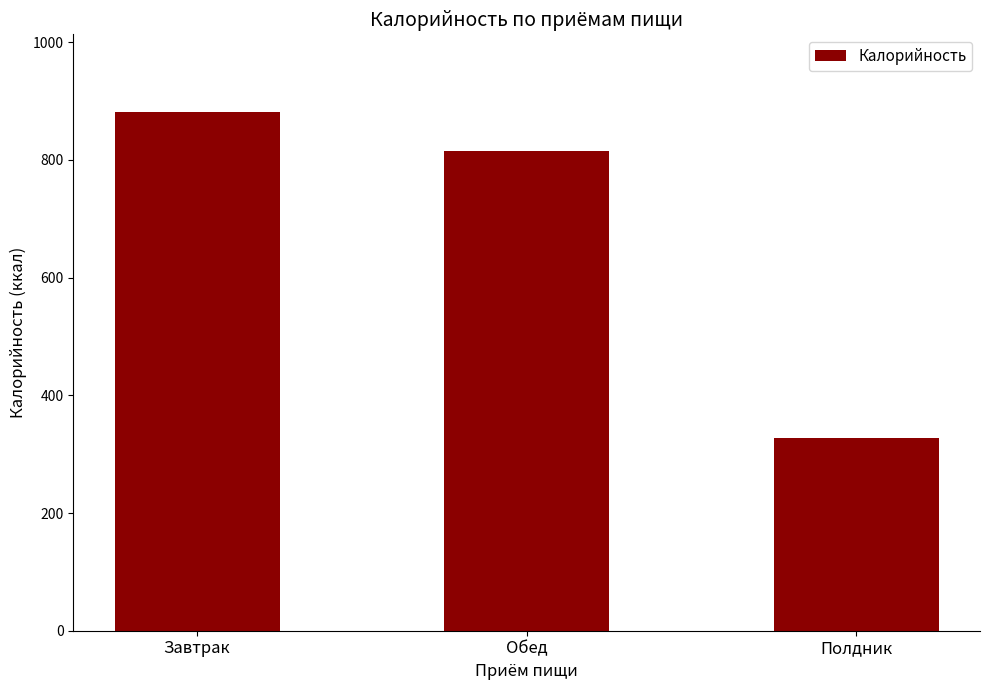

At which label is the value closest to 604?

Обед